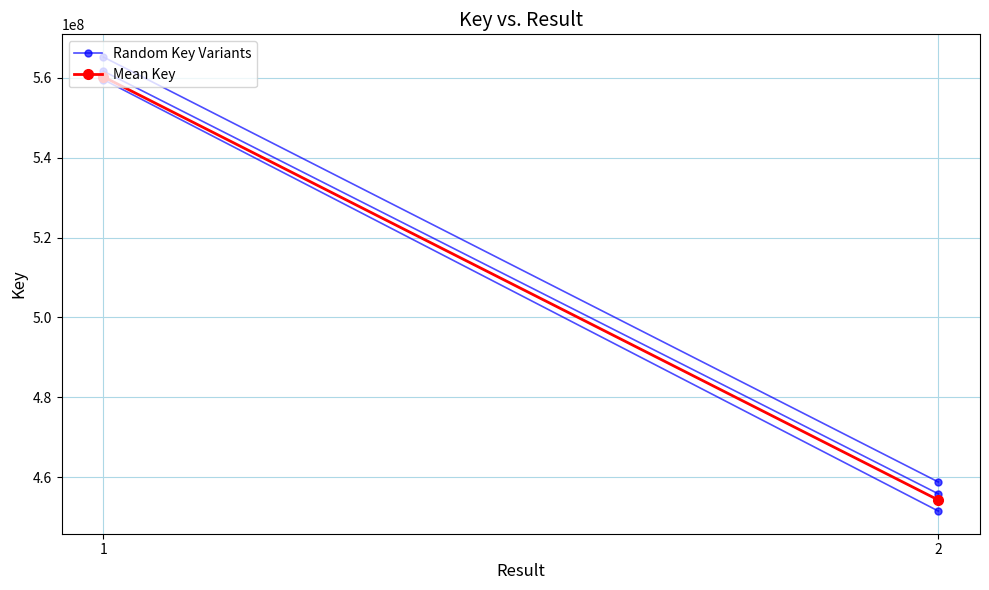

How many data points in Random Key Variants are less than 561699496?

1